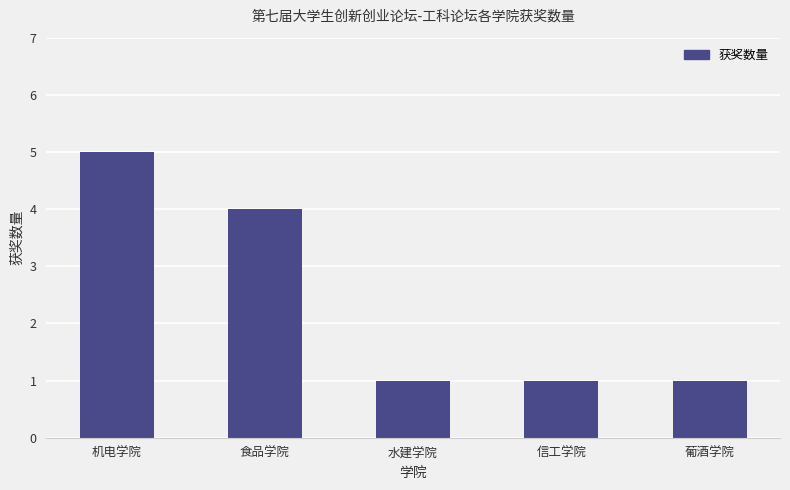

Between 机电学院 and 信工学院, which is larger?

机电学院